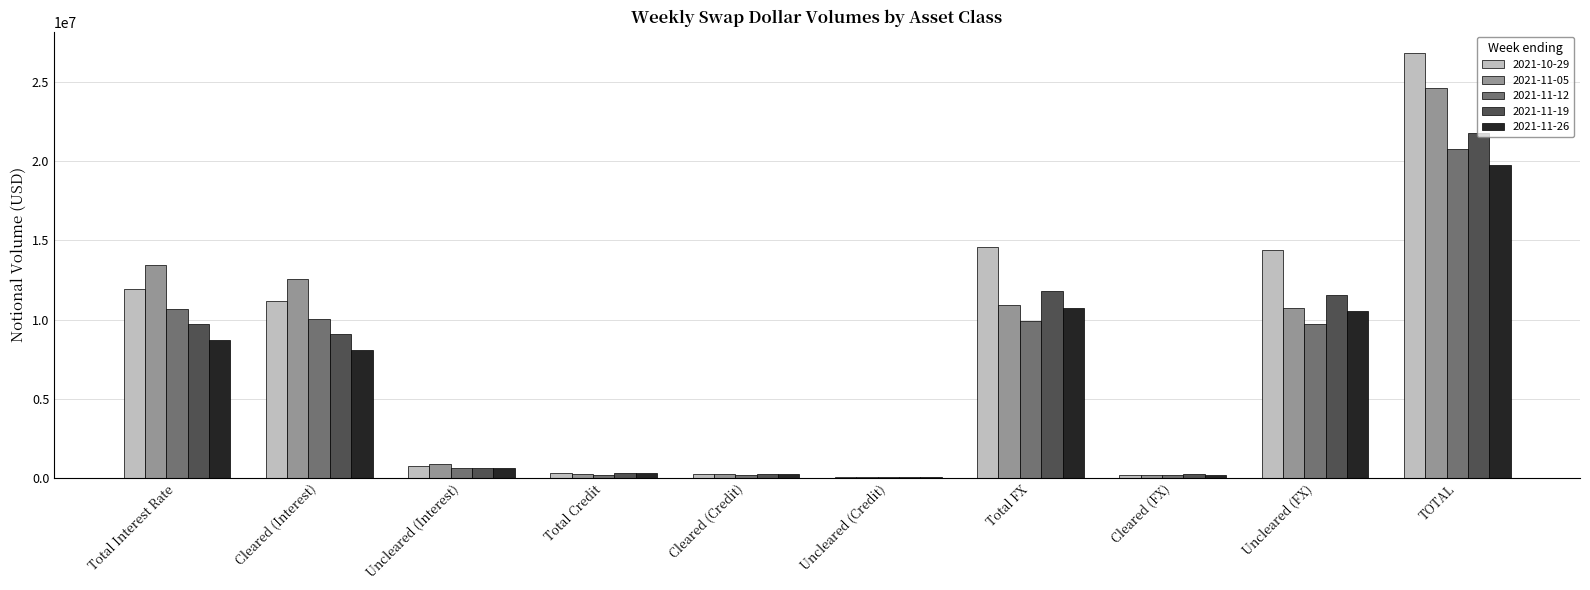

At which category is the sum across all series the highest?

TOTAL